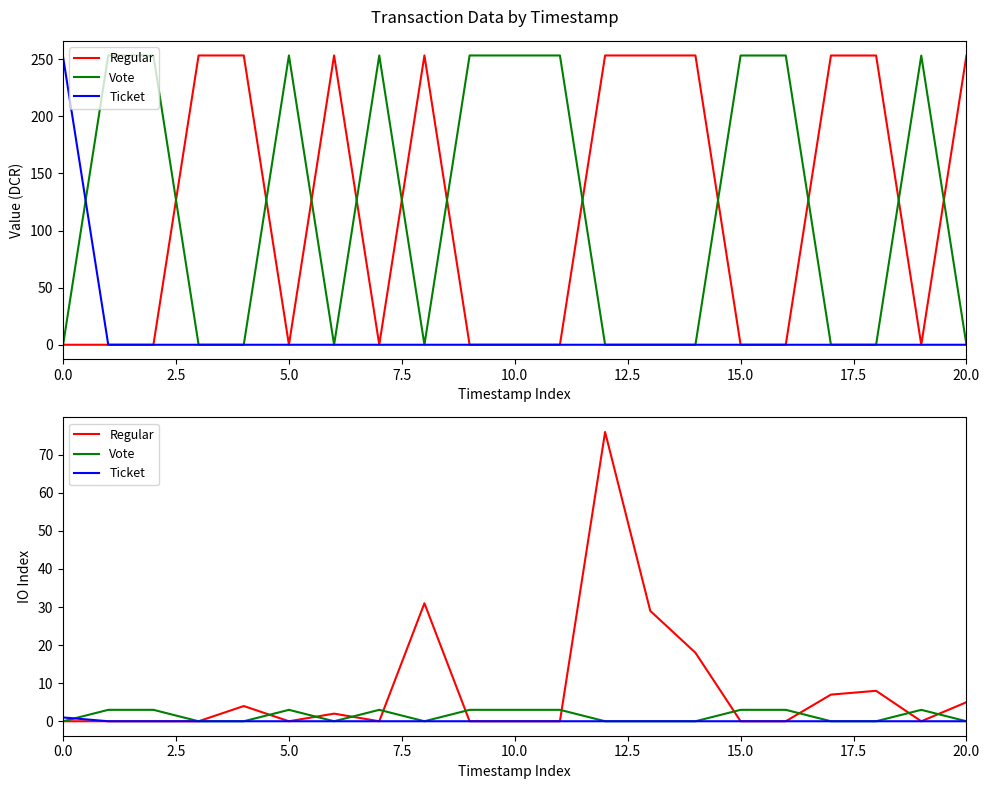

What is the difference between the maximum and minimum values in the Vote series?

3